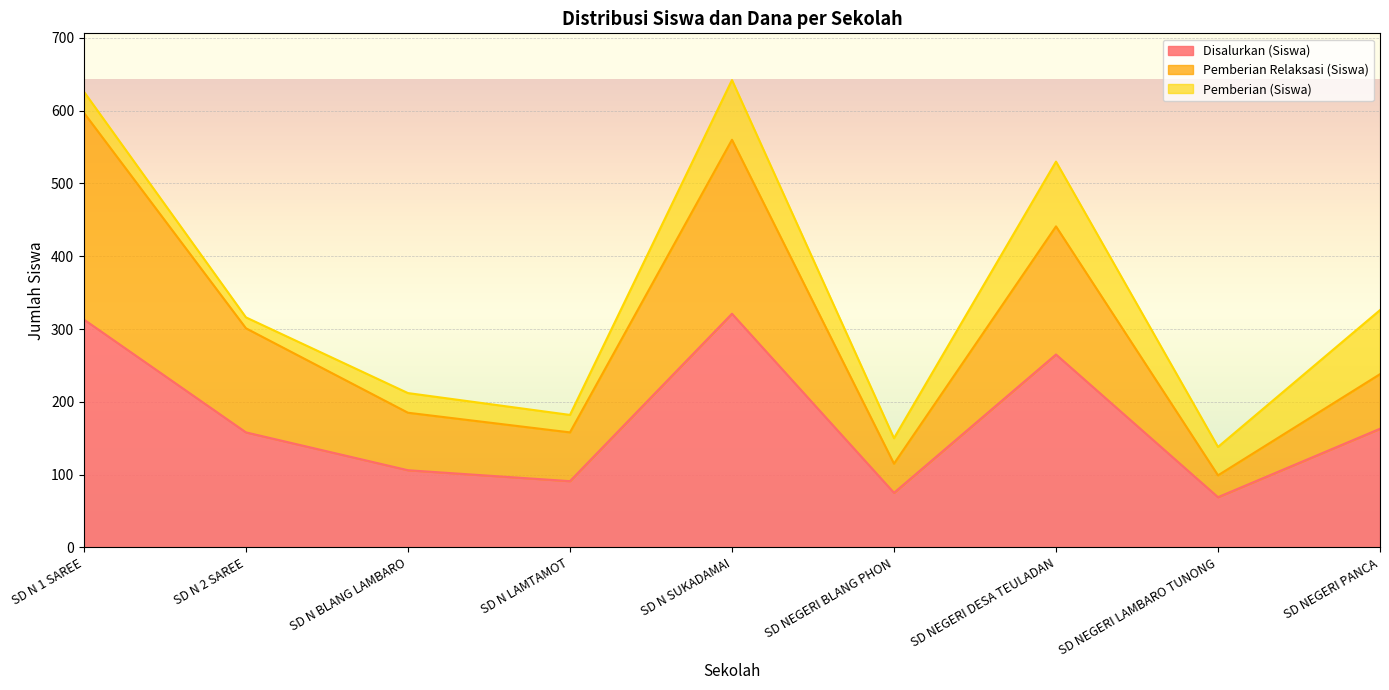

What is the sum of all Disalurkan (Siswa) values?

1561